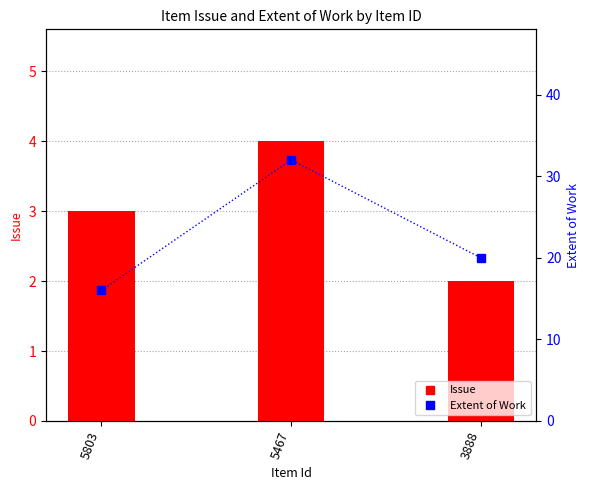

What is the value of the Extent of Work bar at the 1st from the left?

16